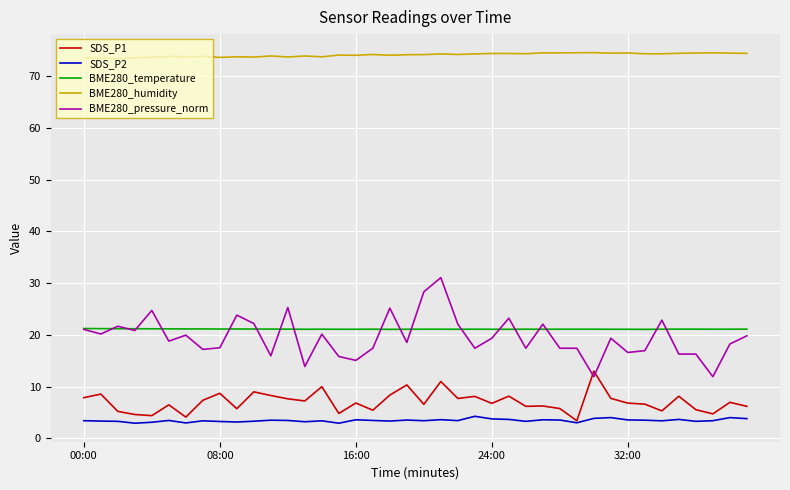

True or false: SDS_P2 and BME280_temperature cross at least once.

False